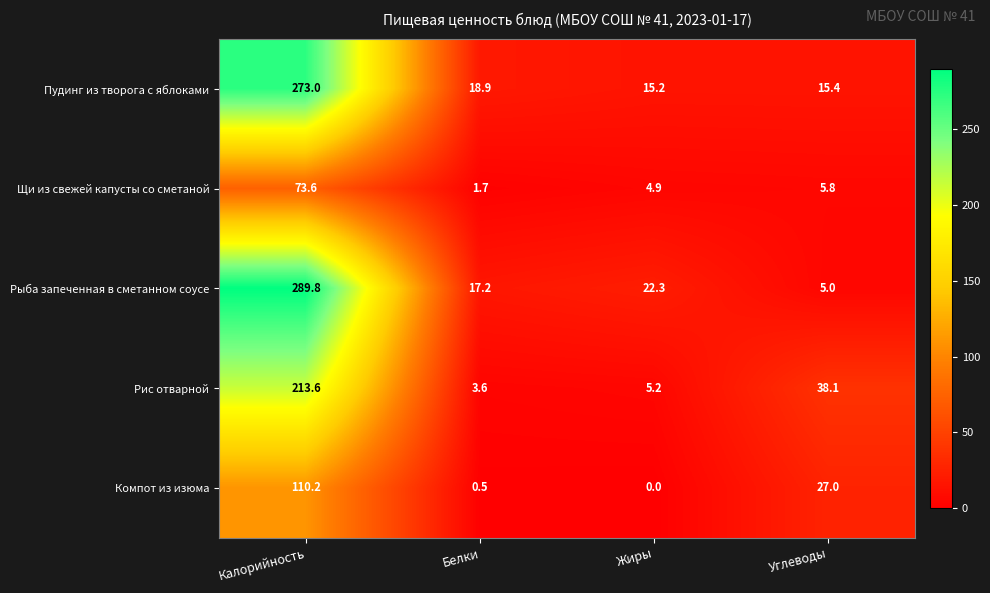

Reading right to left, transcribe all the data shown in this chart.

Пудинг из творога с яблоками: Углеводы=15.4	Жиры=15.2	Белки=18.9	Калорийность=273.0
Щи из свежей капусты со сметаной: Углеводы=5.8	Жиры=4.9	Белки=1.7	Калорийность=73.6
Рыба запеченная в сметанном соусе: Углеводы=5.0	Жиры=22.3	Белки=17.2	Калорийность=289.8
Рис отварной: Углеводы=38.1	Жиры=5.2	Белки=3.6	Калорийность=213.6
Компот из изюма: Углеводы=27.0	Жиры=0.0	Белки=0.5	Калорийность=110.2